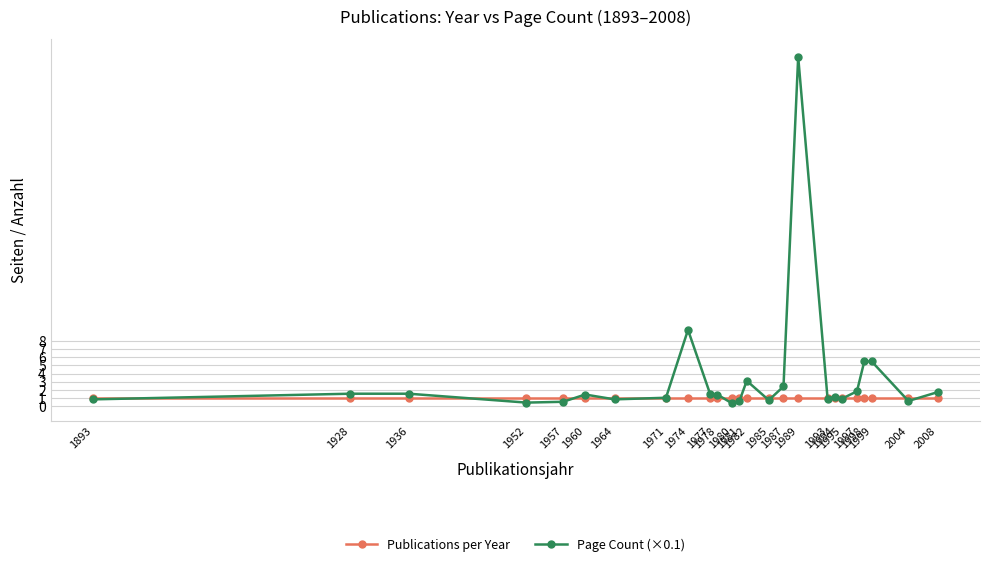

Count the number of categories in the chart.

25